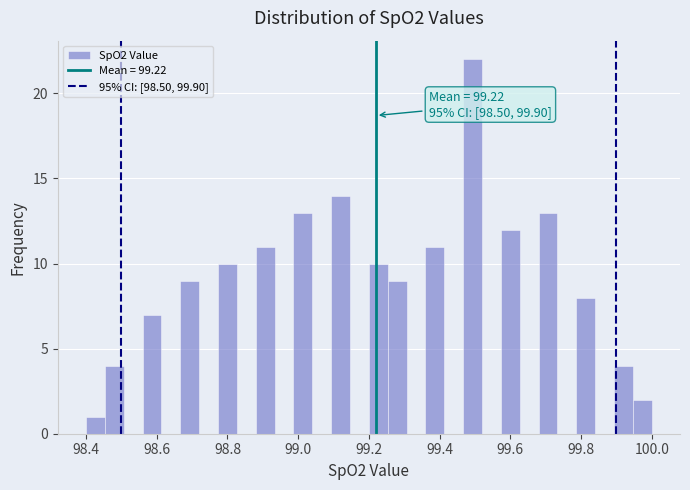

Around what value on the x-axis is the tallest bar? Give the approximate position of its centre, as read against the axis.

99.50